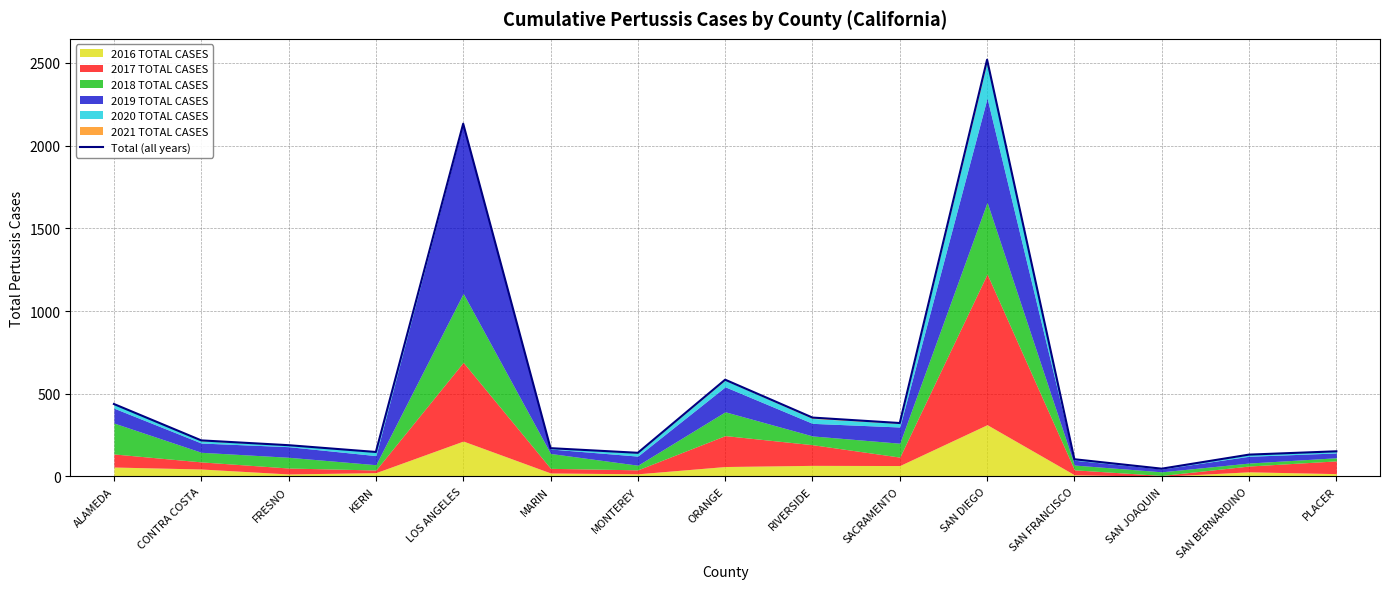

What is the label of the 2nd point from the right?

SAN BERNARDINO